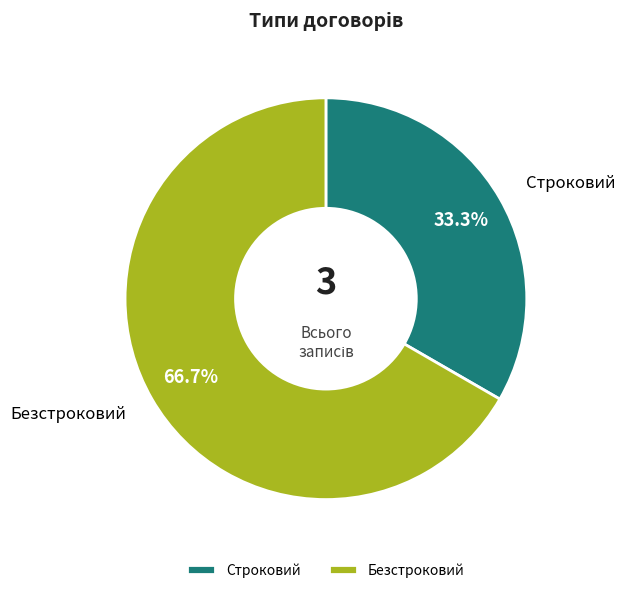

Between Безстроковий and Строковий, which is larger?

Безстроковий